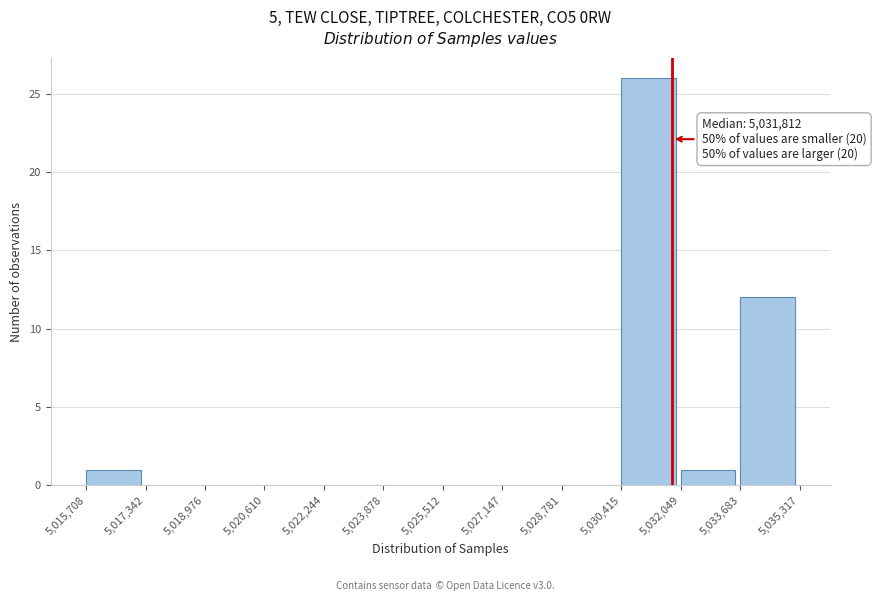

Over which range of the x-axis is the bar tallest?

5,030,415 to 5,032,049